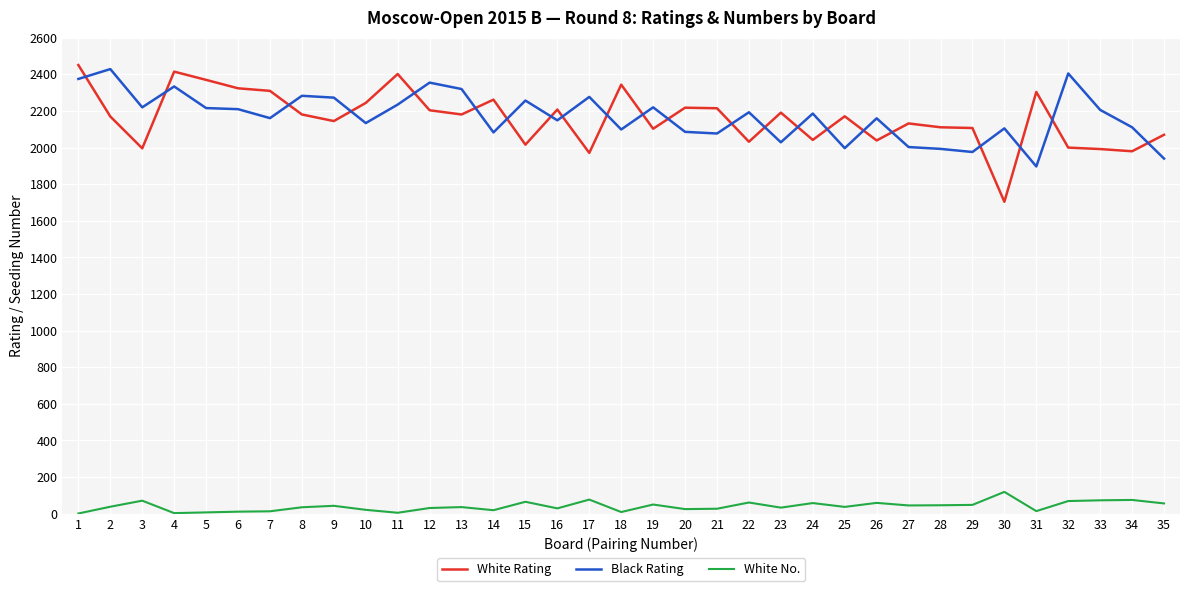

How many lines are shown in the chart?

3